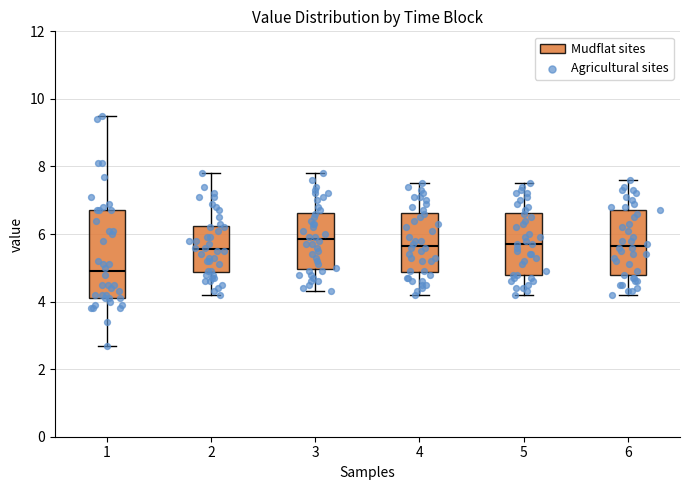

Where does the lower whisker of the box at x = 5 end on the y-axis? The values are not printed on the chart, so give them approximately, as read against the axis.

4.2